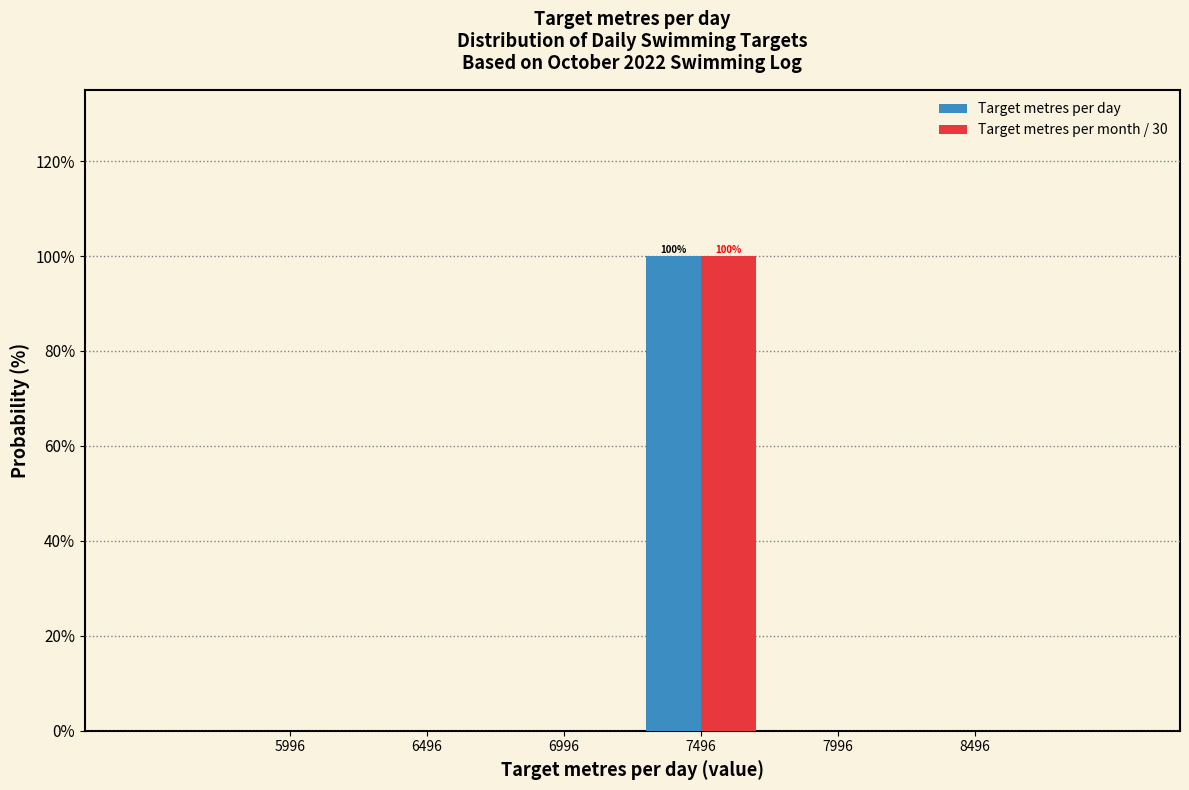

In the Target metres per month / 30 series, which range on the x-axis has the tallest bar?

7250 to 7750